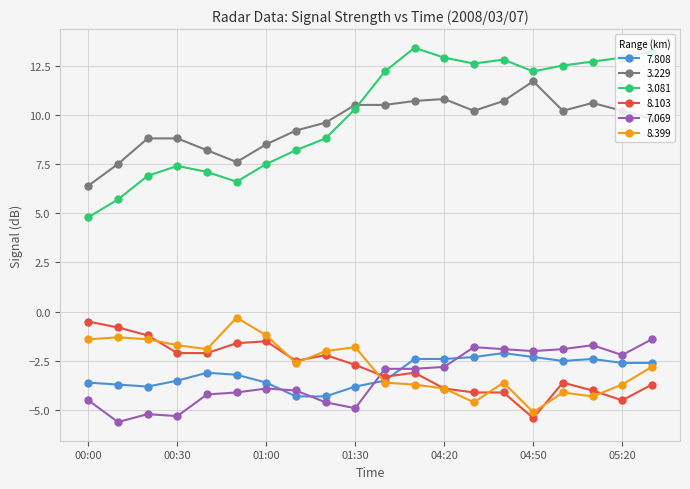

At how many categories does at least one series exceed 2?

20